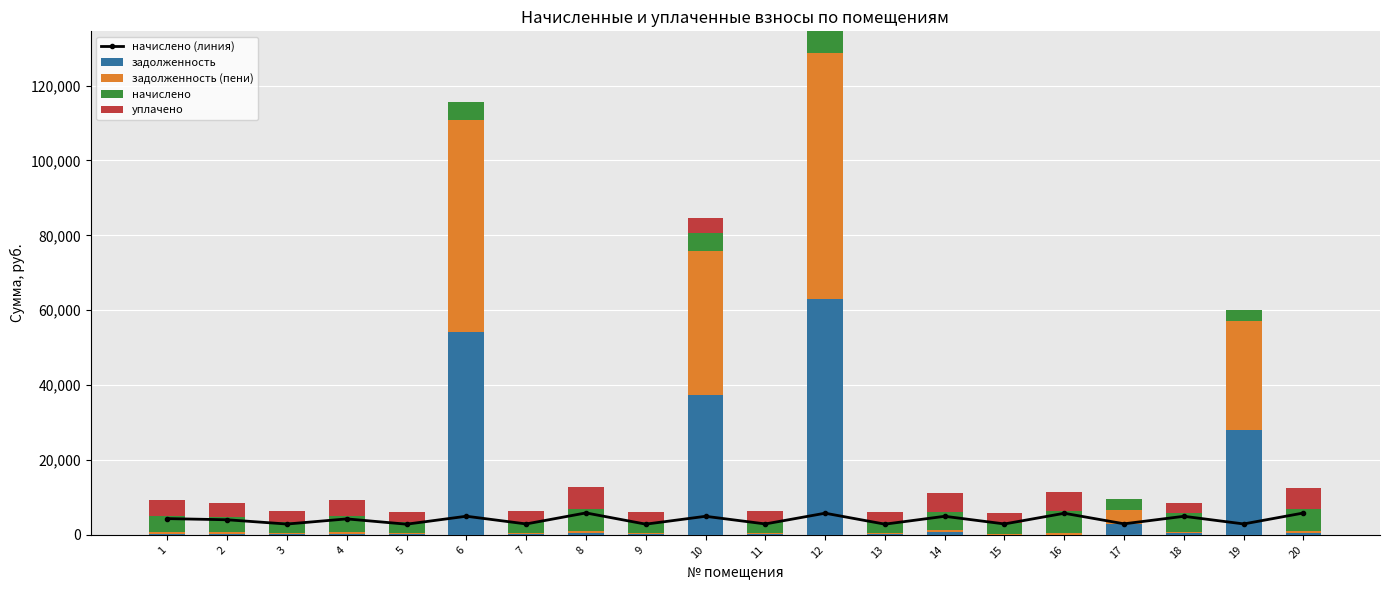

Does the chart contain any negative values?

No